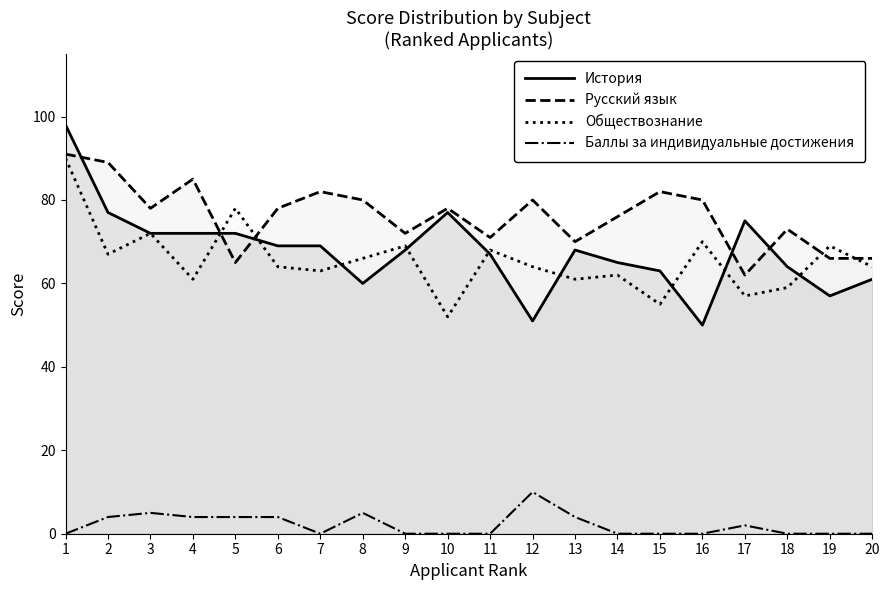

At which label is Баллы за индивидуальные достижения closest to 5?

3